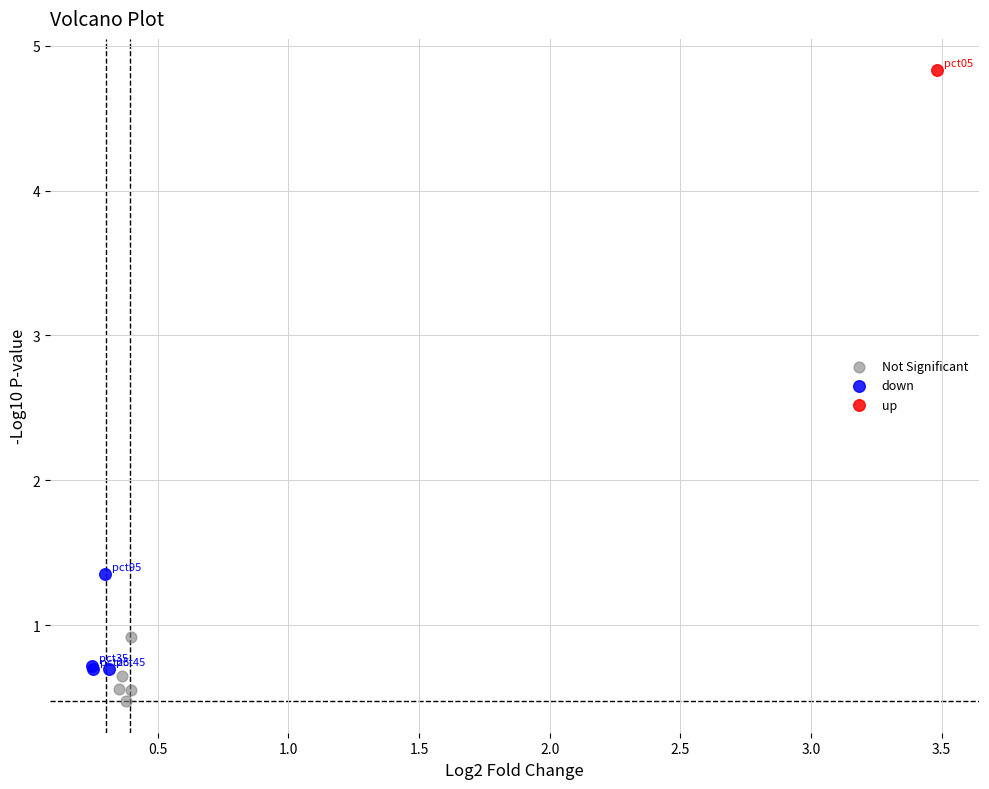

What are all the series names shown in the legend?

Not Significant, down, up